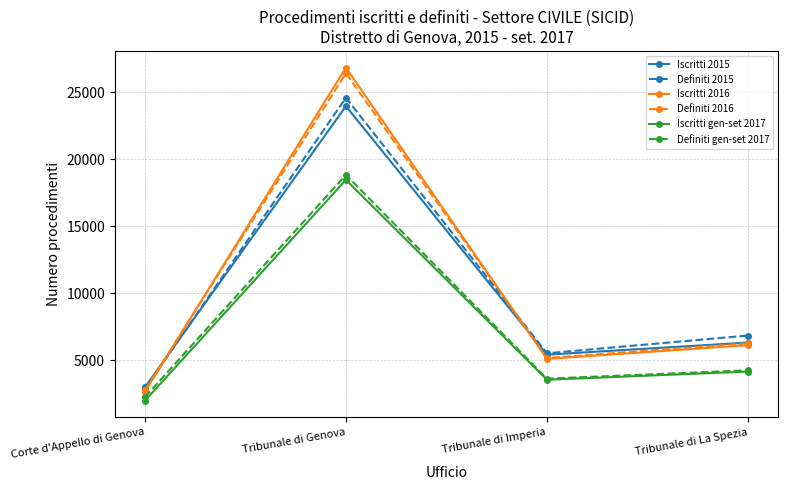

At which category does Iscritti 2016 reach its first local valley?

Tribunale di Imperia